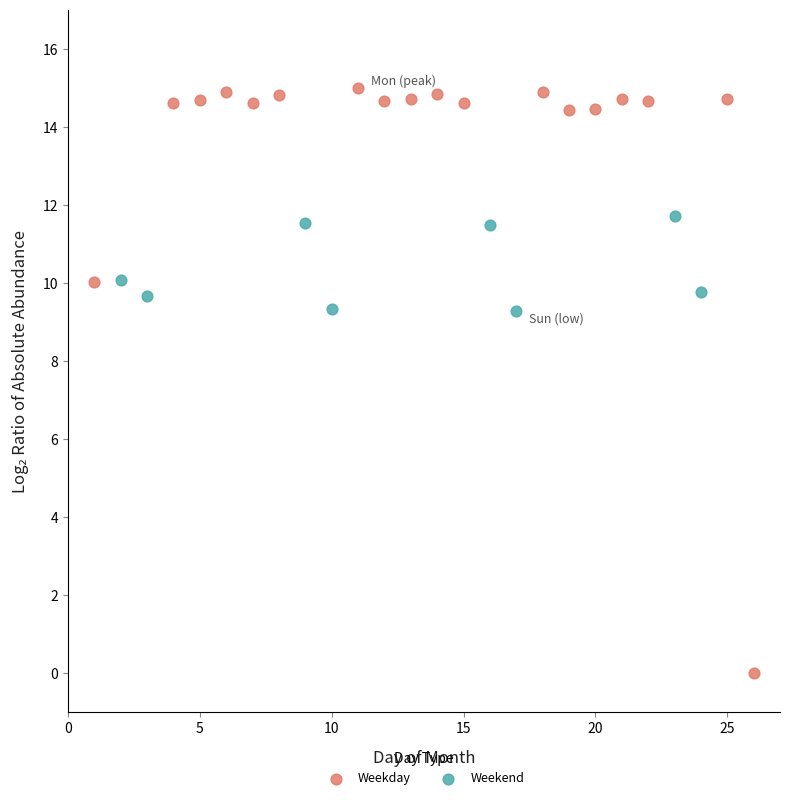

What are all the series names shown in the legend?

Weekday, Weekend